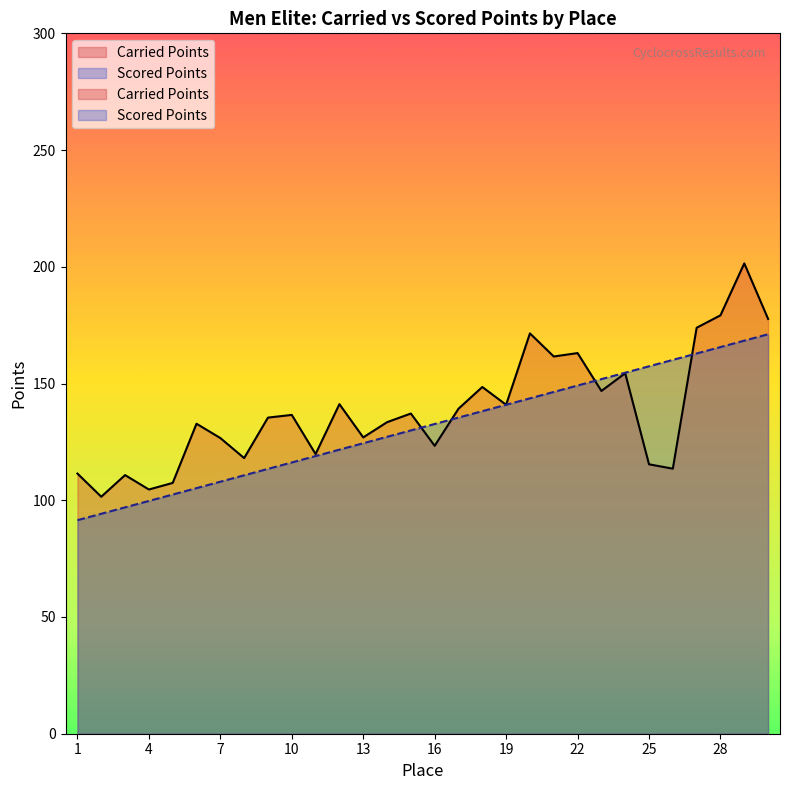

Reading left to right, transcribe all the data shown in this chart.

Carried Points: 1=111.4	2=101.5	3=110.8	4=104.6	5=107.4	6=132.8	7=126.6	8=118.1	9=135.4	10=136.6	11=119.8	12=141.2	13=126.9	14=133.4	15=137.1	16=123.3	17=139.2	18=148.5	19=140.9	20=171.5	21=161.6	22=163.0	23=146.8	24=154.4	25=115.4	26=113.5	27=173.9	28=179.2	29=201.5	30=177.7
Scored Points: 1=91.5	2=94.2	3=97.0	4=99.7	5=102.5	6=105.2	7=107.9	8=110.7	9=113.4	10=116.2	11=118.9	12=121.7	13=124.4	14=127.2	15=129.9	16=132.7	17=135.4	18=138.2	19=140.9	20=143.6	21=146.4	22=149.1	23=151.9	24=154.6	25=157.4	26=160.1	27=162.9	28=165.6	29=168.4	30=171.1